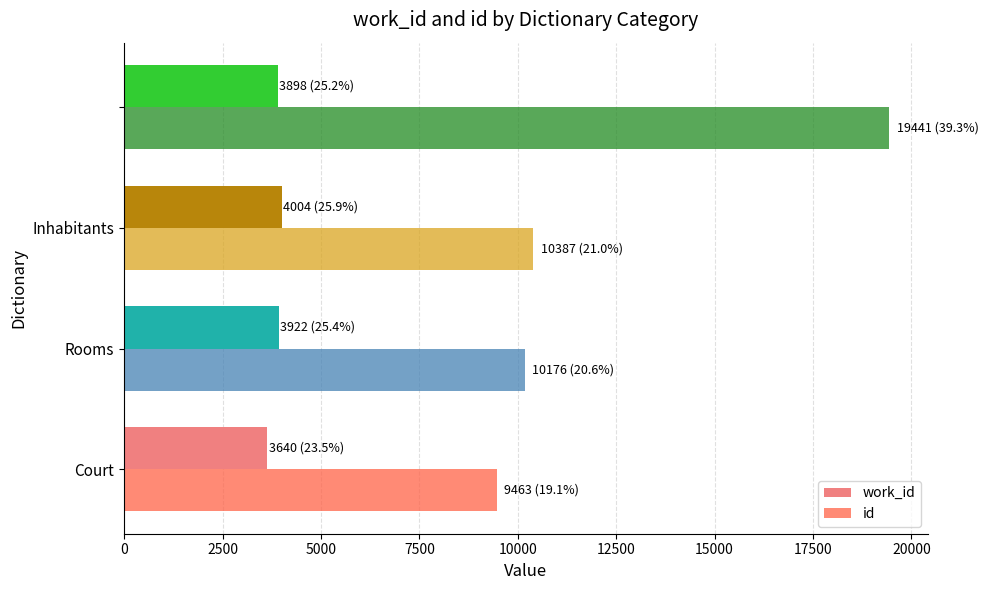

Which series has the largest range (max minus min)?

id